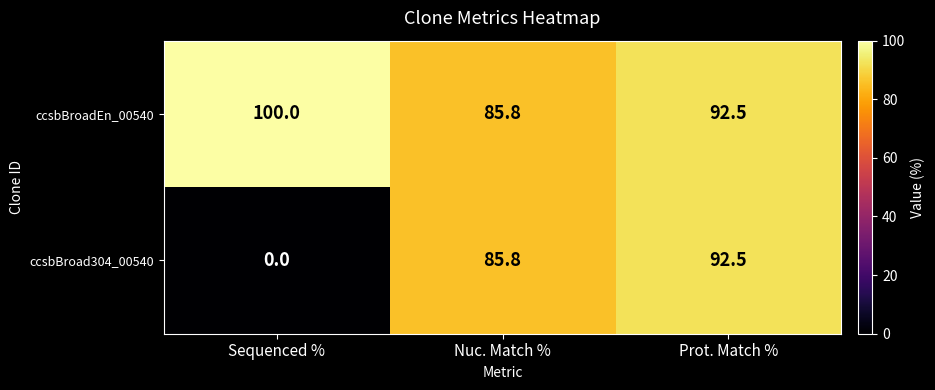

Which category has the lowest value in the ccsbBroadEn_00540 series?

Nuc. Match %